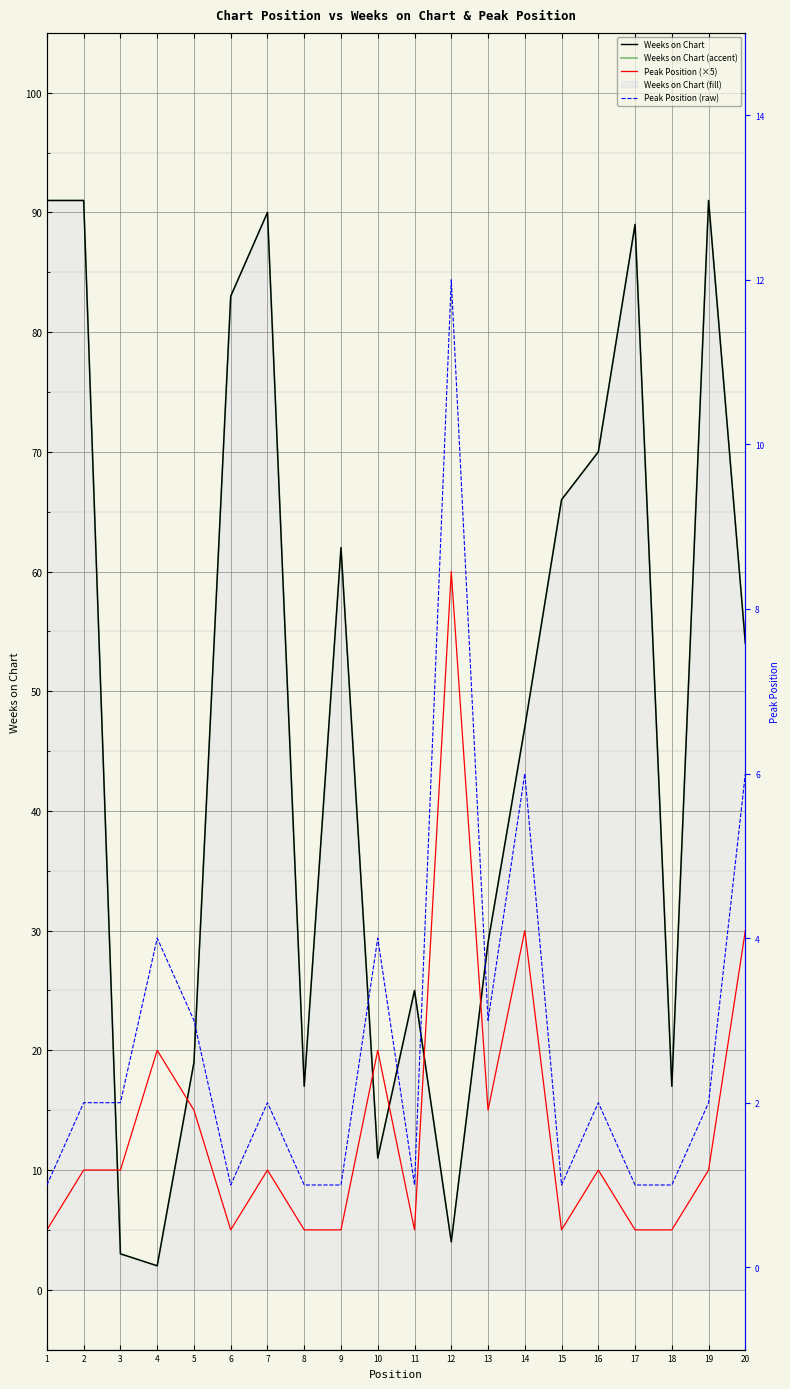

How many lines are shown in the chart?

4